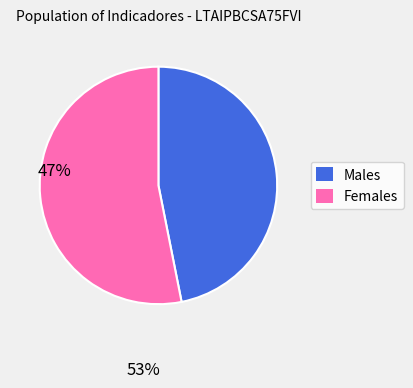

Combined, do Males and Females account for over 50%?

Yes